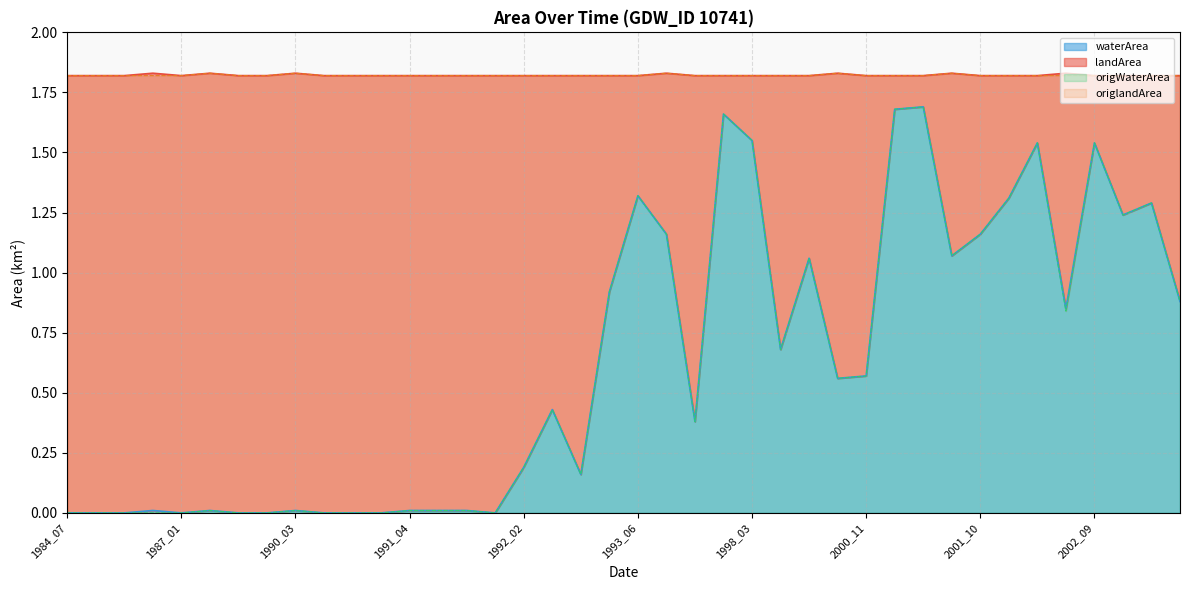

True or false: waterArea has a value of 0.3 at 1992_02.

False